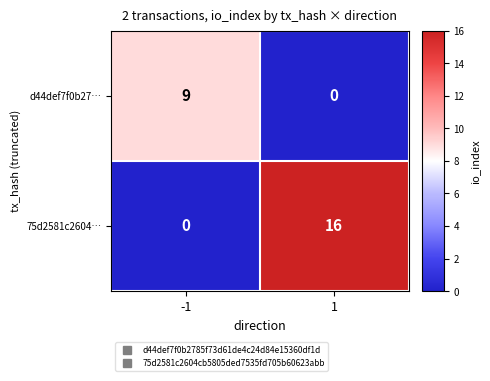

List the labels in order of 75d2581c2604… value, smallest first.

-1, 1